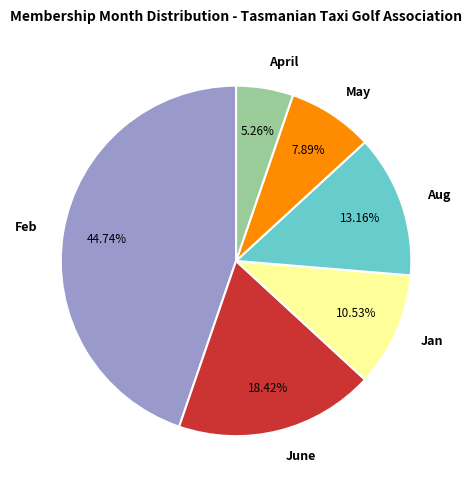

To the nearest percent, what is the average slice percentage?

17%